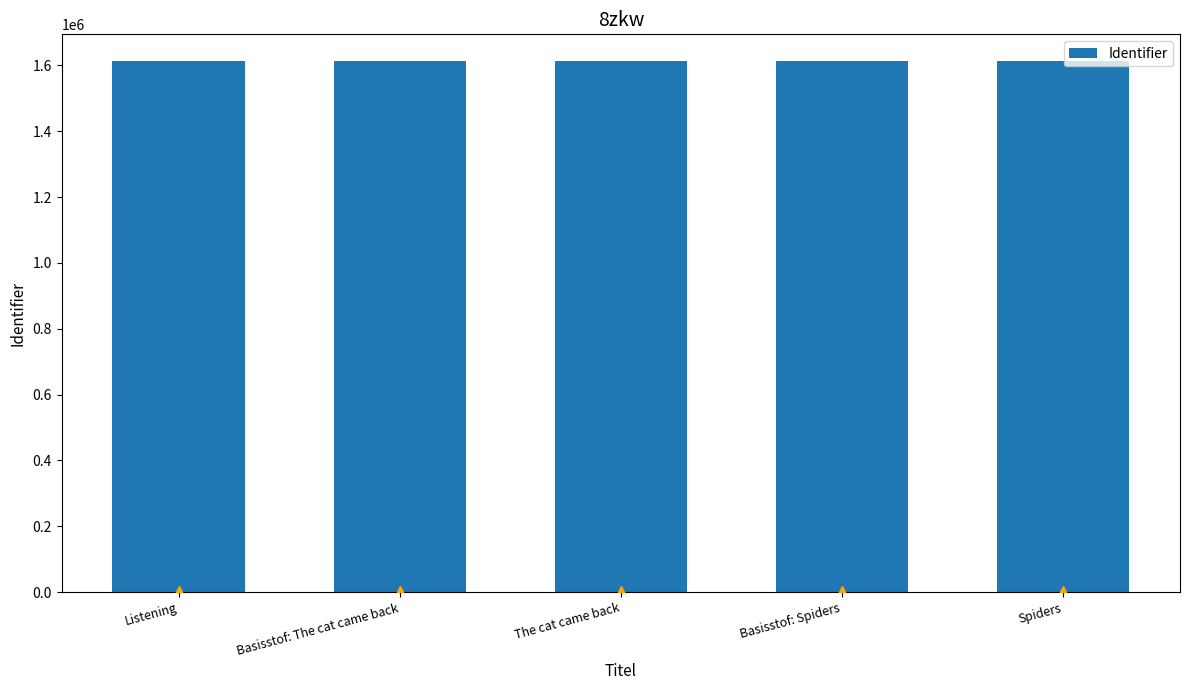

The value at The cat came back is 2121298. True or false?

False